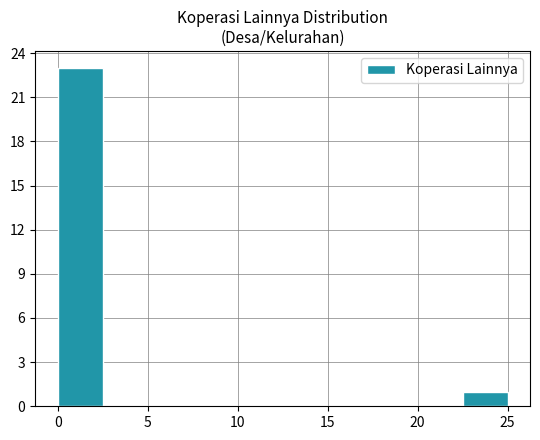

Which range on the x-axis has the tallest bar?

0.0 to 2.5